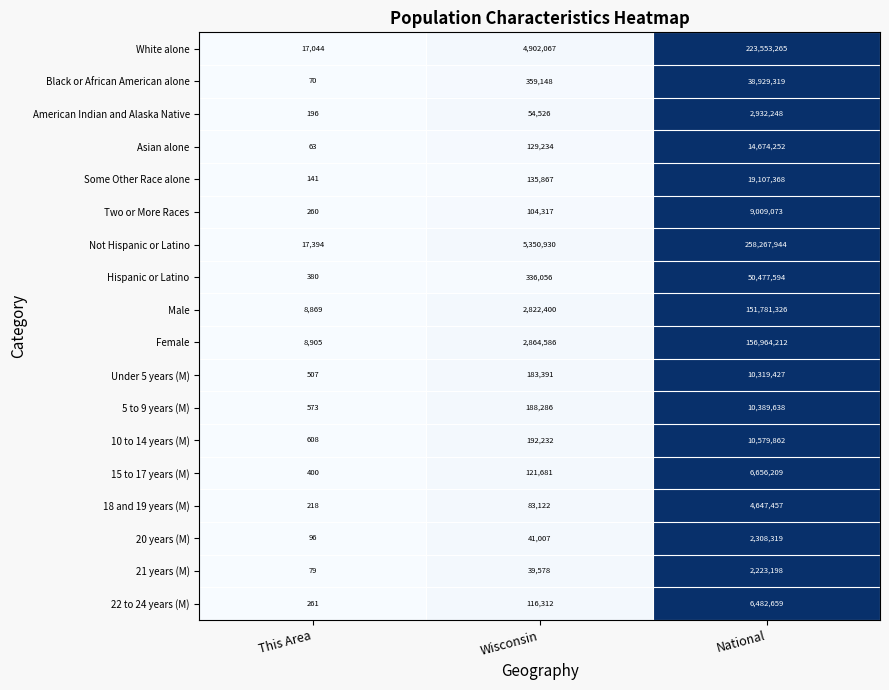

Which series has the largest range (max minus min)?

Not Hispanic or Latino